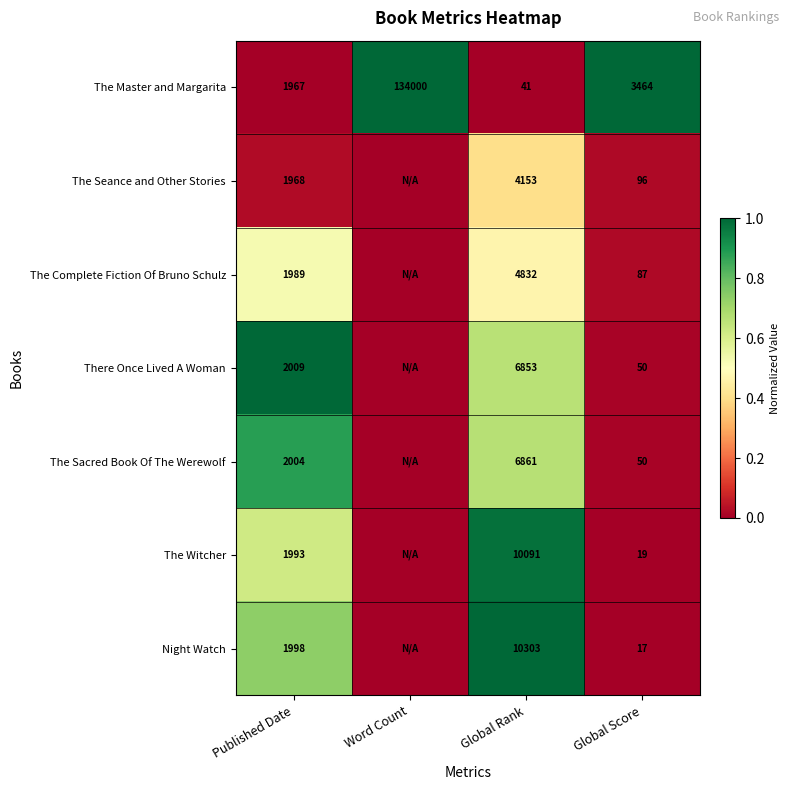

True or false: The Seance and Other Stories has a value of 0.1 at Global Rank.

False